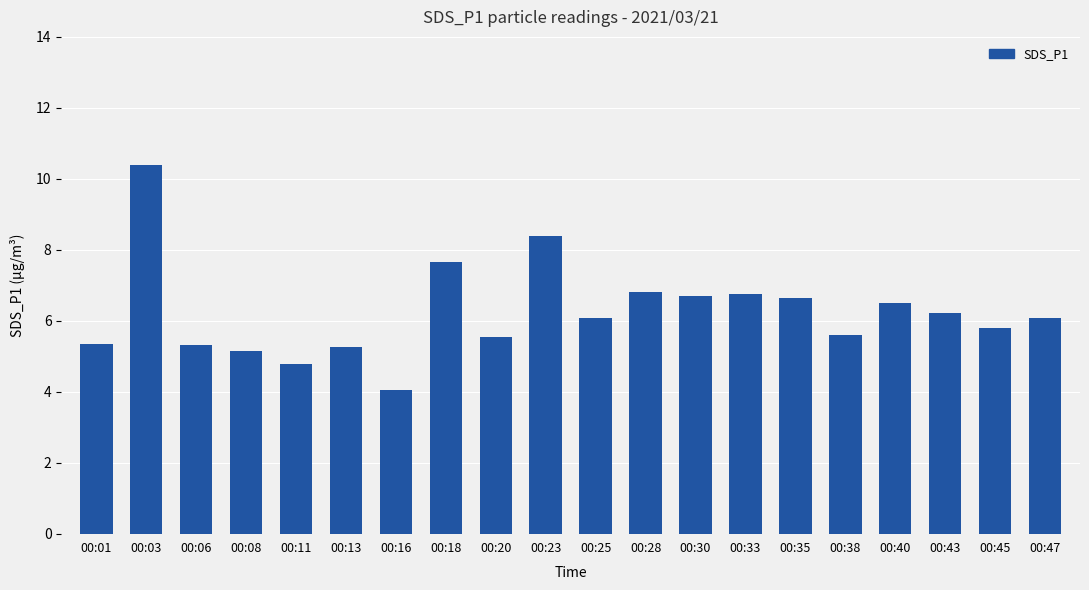

The value at 00:03 is 6.0. True or false?

False